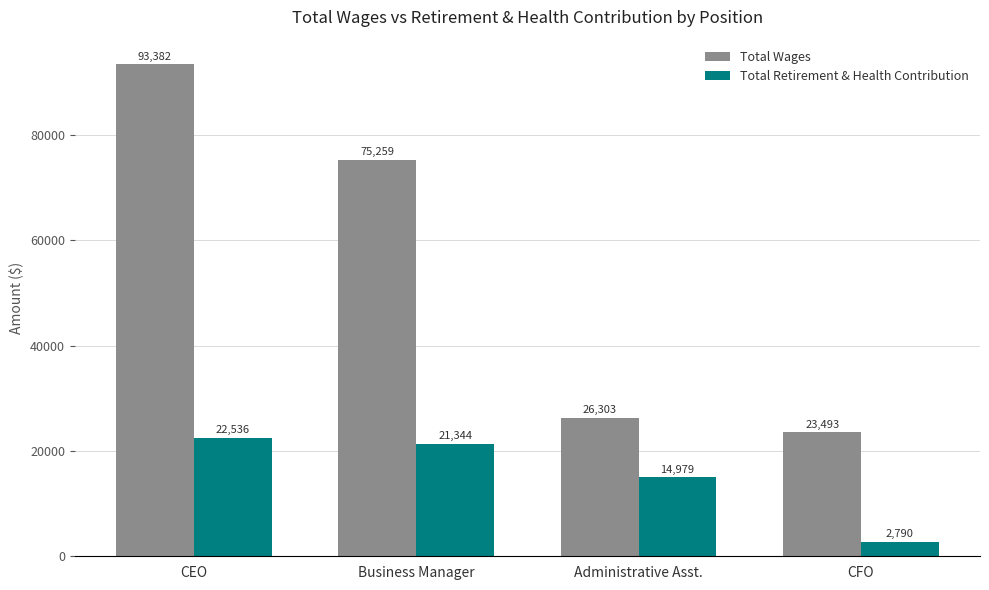

How many bars are there in total?

8